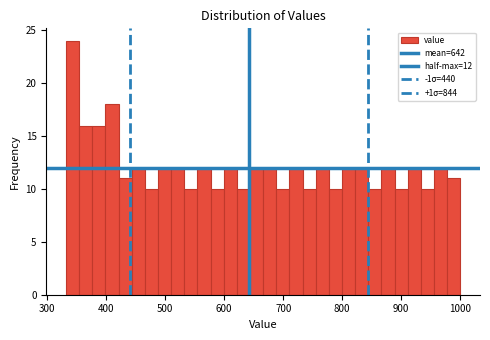

Read against the x-axis, roughly where is the centre of the tallest bar?

340